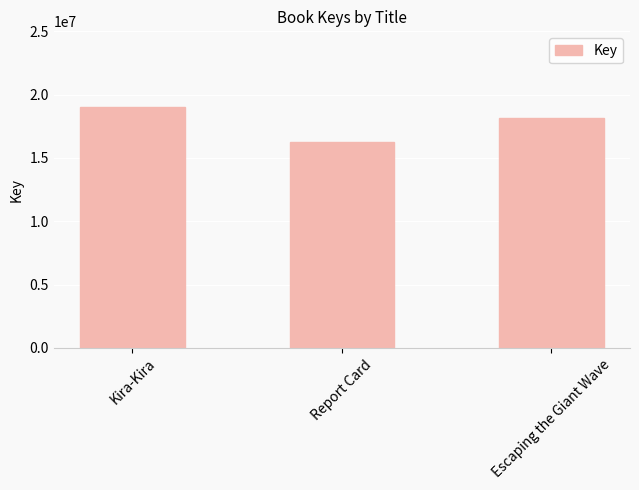

At which category does the chart reach its peak across all series?

Kira-Kira